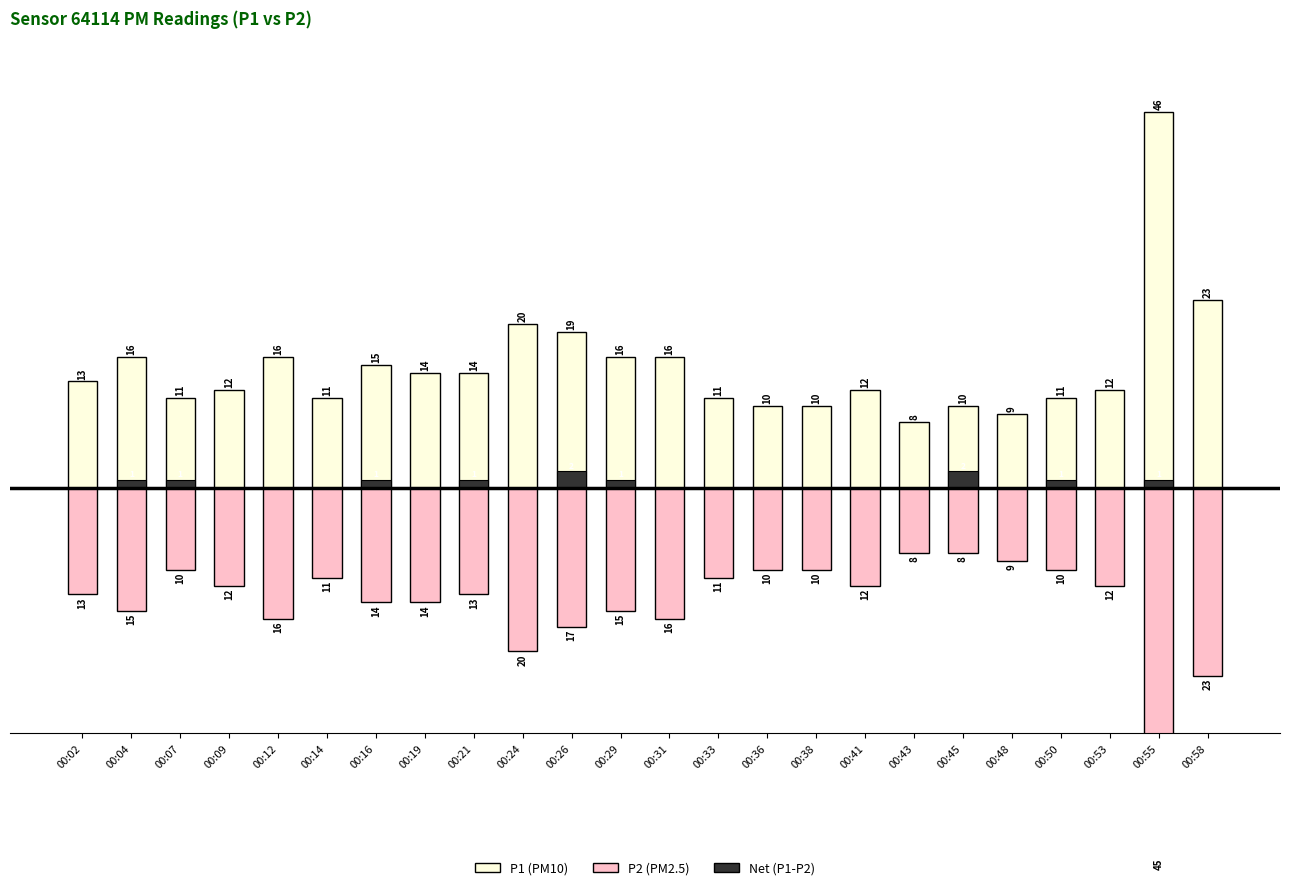

Between 00:33 and 00:45, which series saw the biggest shift?

P2 (PM2.5)